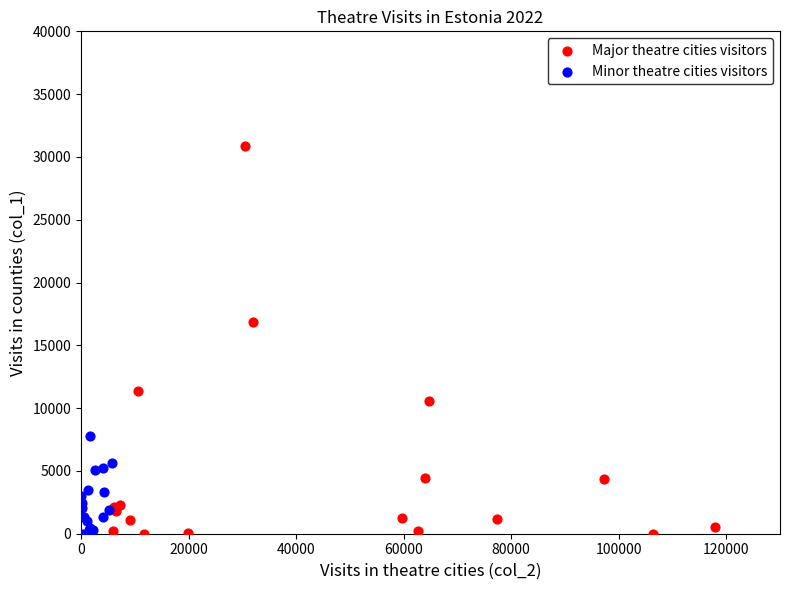

Which series contains the highest Y value?

Major theatre cities visitors